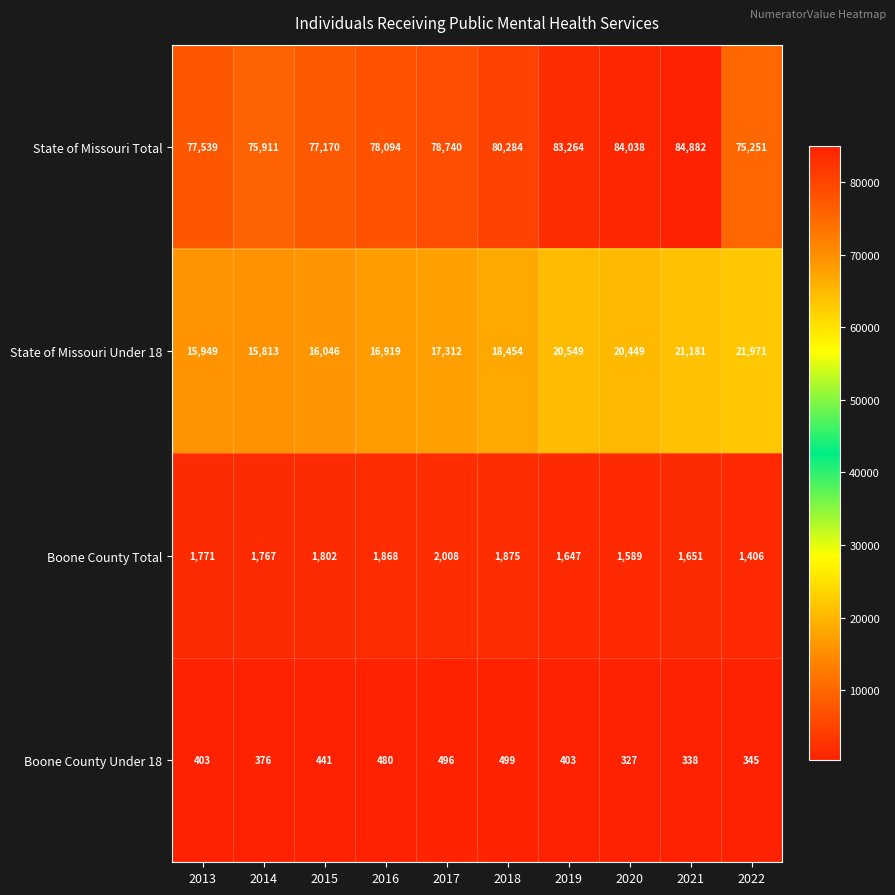

Which series has the largest range (max minus min)?

State of Missouri Total